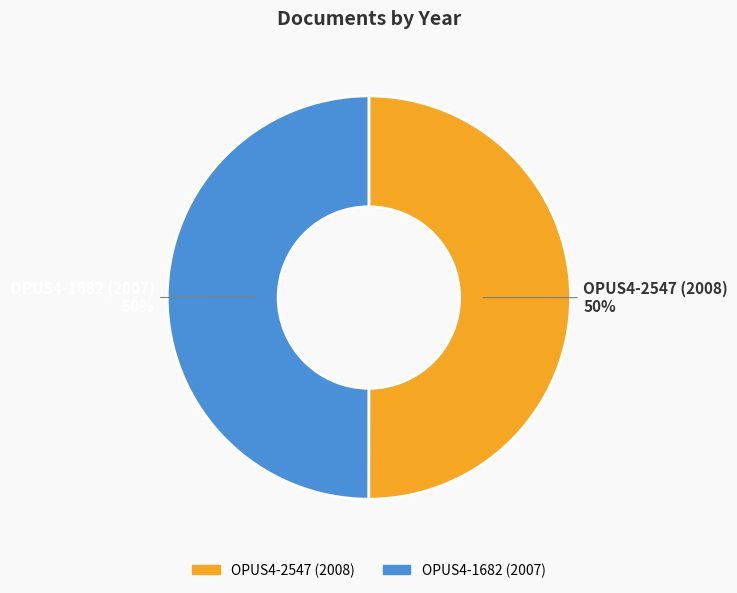

Is it true that OPUS4-2547 (2008) is 50% of the pie?

True